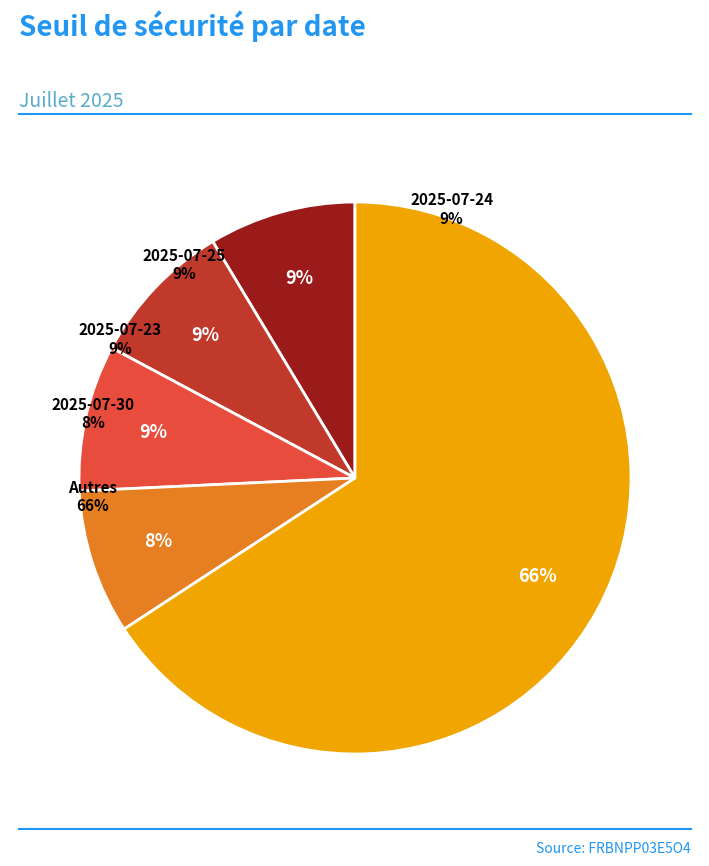

What percentage is the 2025-07-24 slice, to the nearest percent?

9%